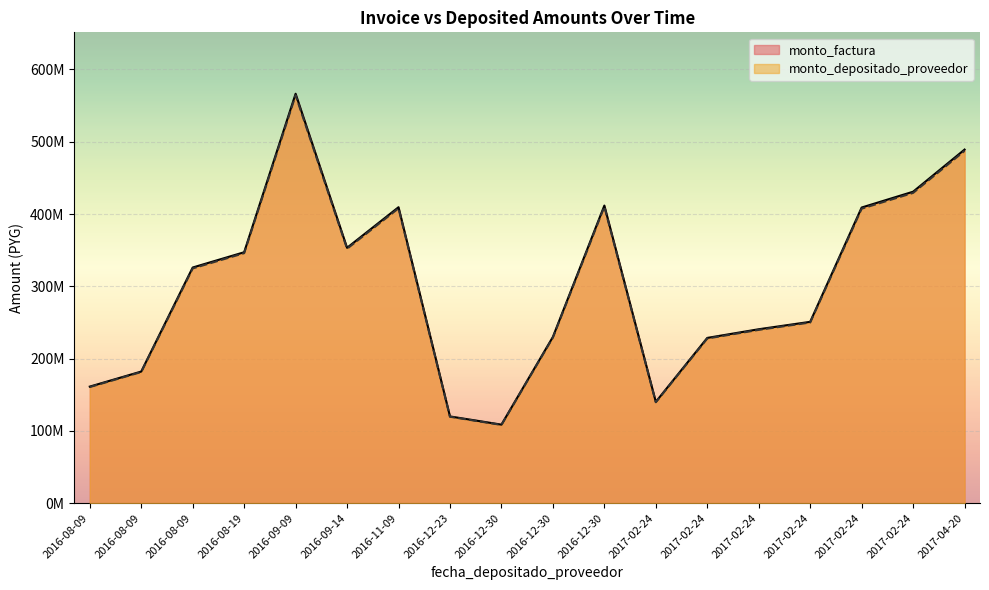

What are all the series names shown in the legend?

monto_factura, monto_depositado_proveedor